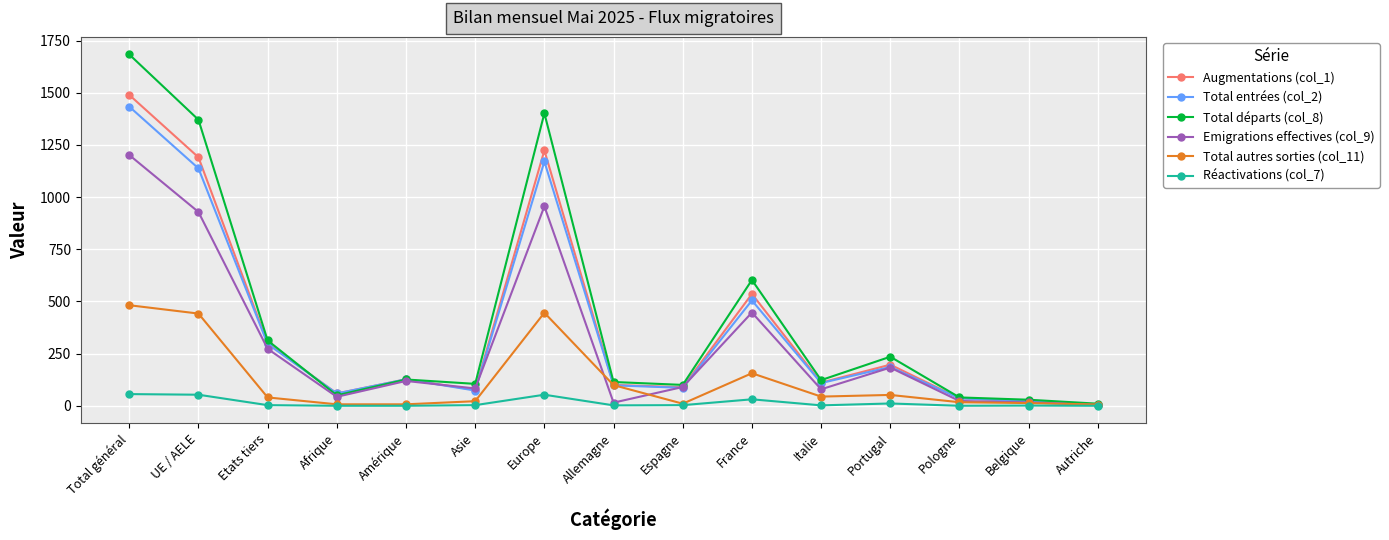

How many categories are shown in the chart?

15